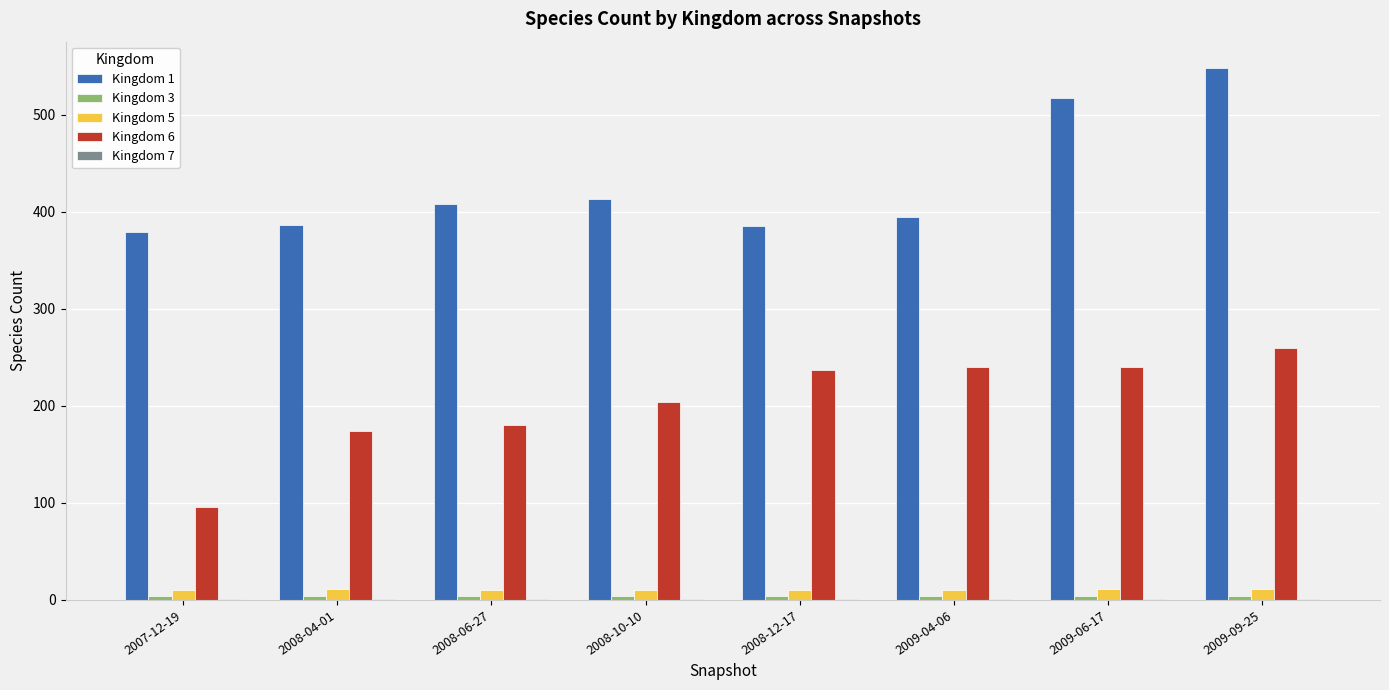

Read the Kingdom 5 value at 2009-09-25.

11